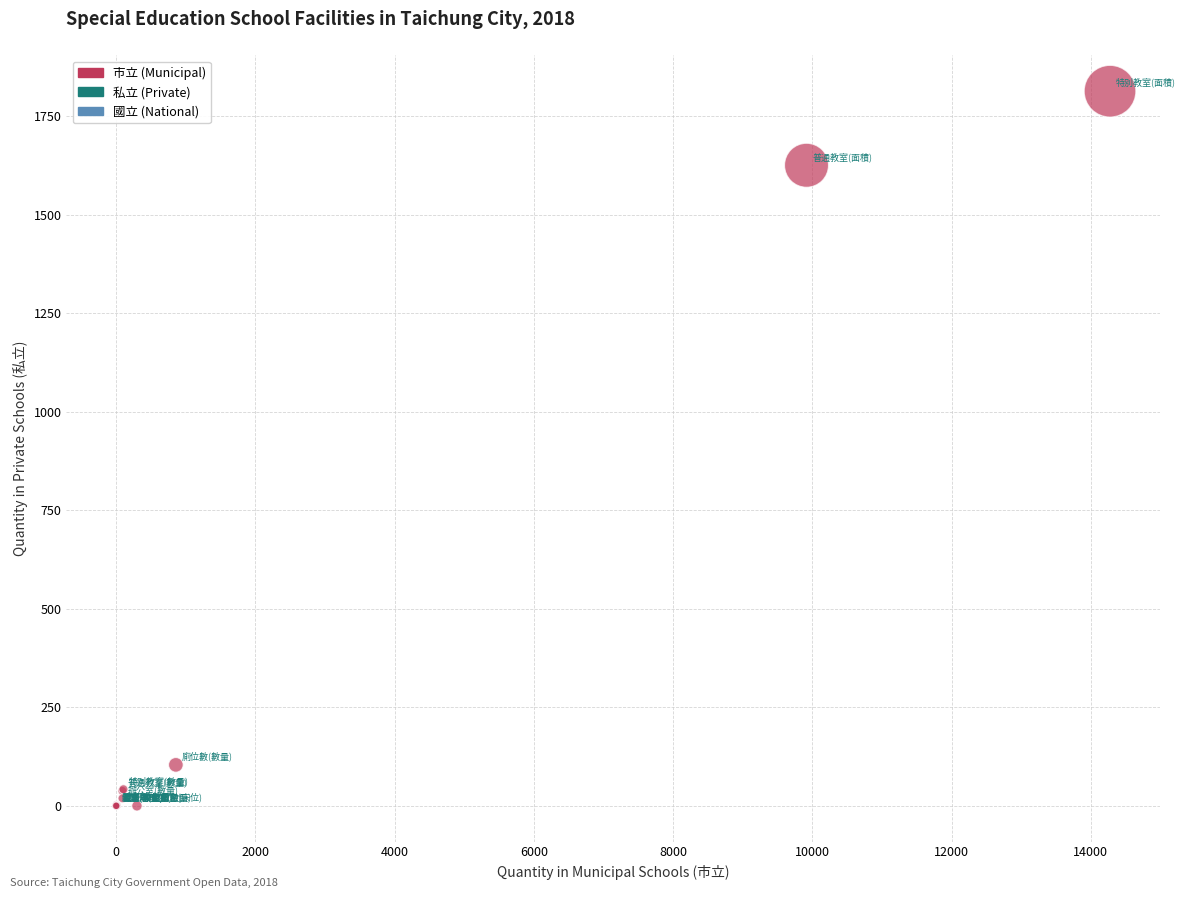

What Y value in the scatter plot is closest to 907?

1626